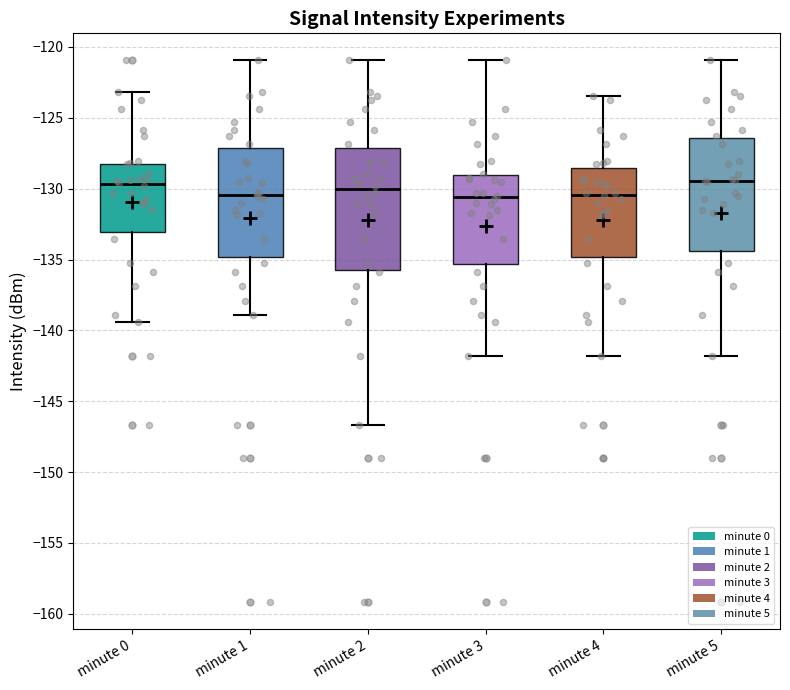

Reading left to right, transcribe this box plot: for each box, give where its median line is, the range the box spans, and where its two whiskers end, as read against the y-axis. The values are not printed on the chart, so give them approximately, as read against the axis.

minute 0: median -129.5, box -133.0 to -128.0, whiskers -139.5 to -123.0
minute 1: median -130.5, box -135.0 to -127.0, whiskers -139.0 to -121.0
minute 2: median -130.0, box -135.5 to -127.0, whiskers -146.5 to -121.0
minute 3: median -130.5, box -135.5 to -129.0, whiskers -142.0 to -121.0
minute 4: median -130.5, box -135.0 to -128.5, whiskers -142.0 to -123.5
minute 5: median -129.5, box -134.5 to -126.5, whiskers -142.0 to -121.0